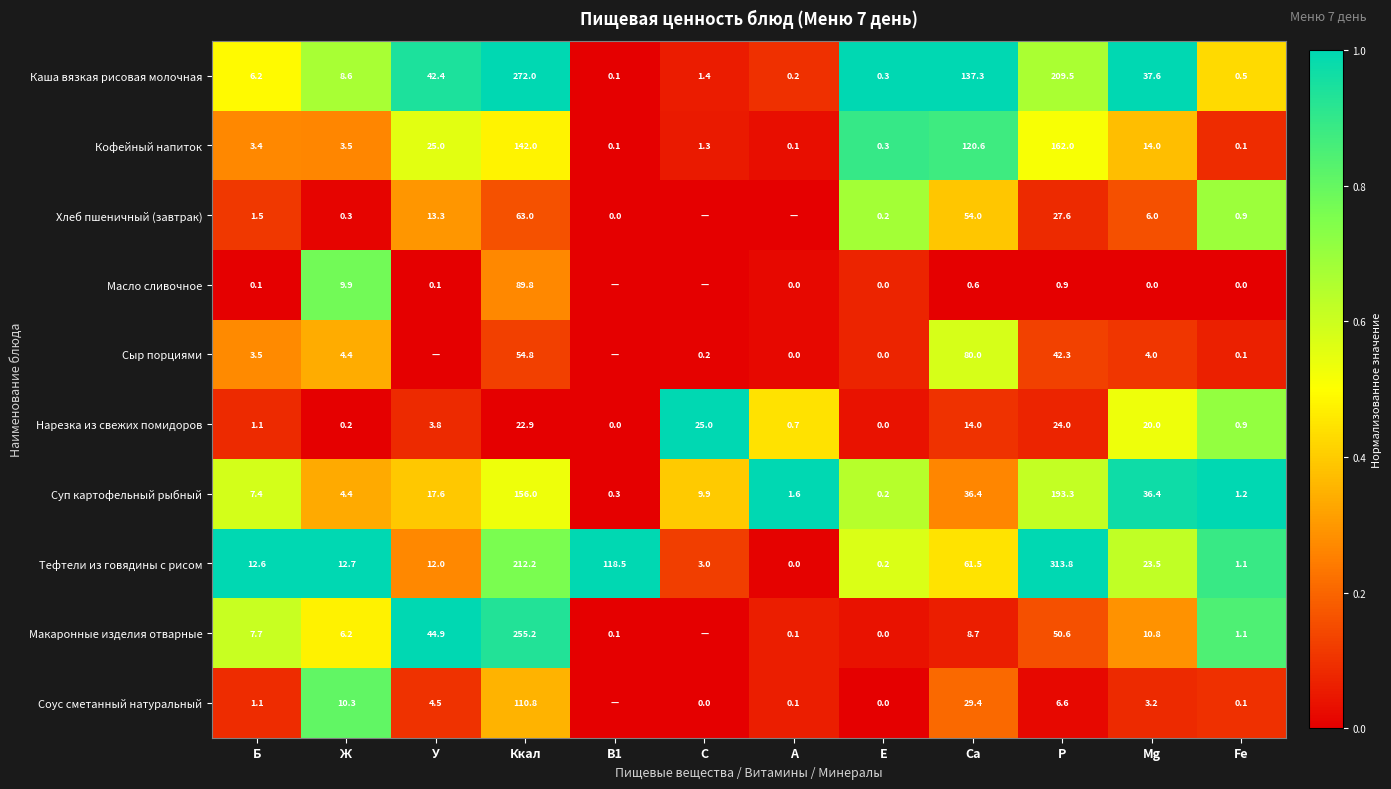

At how many categories does at least one series exceed 0?

12